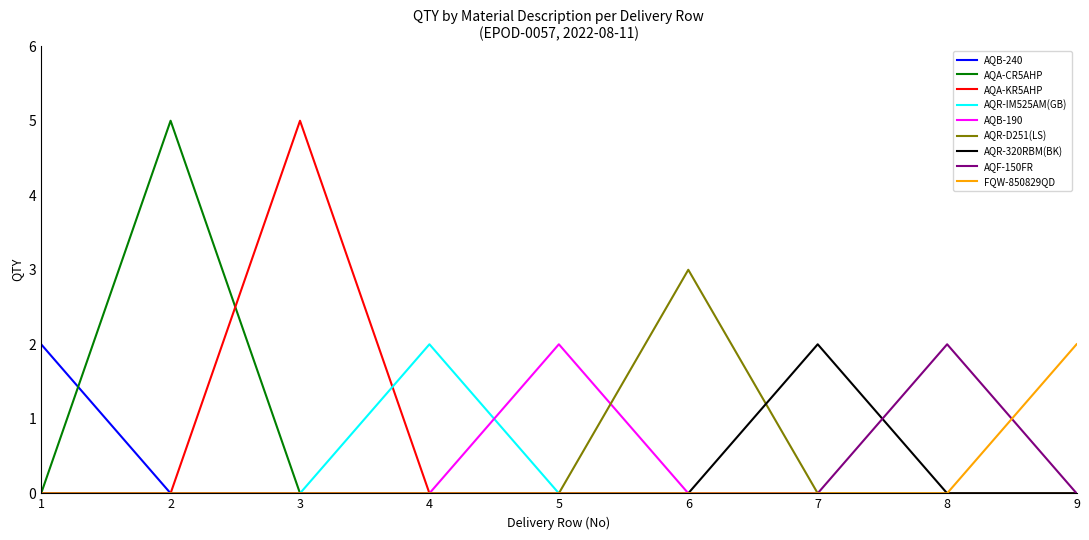

What is the difference between the highest and lowest values at 6?

3